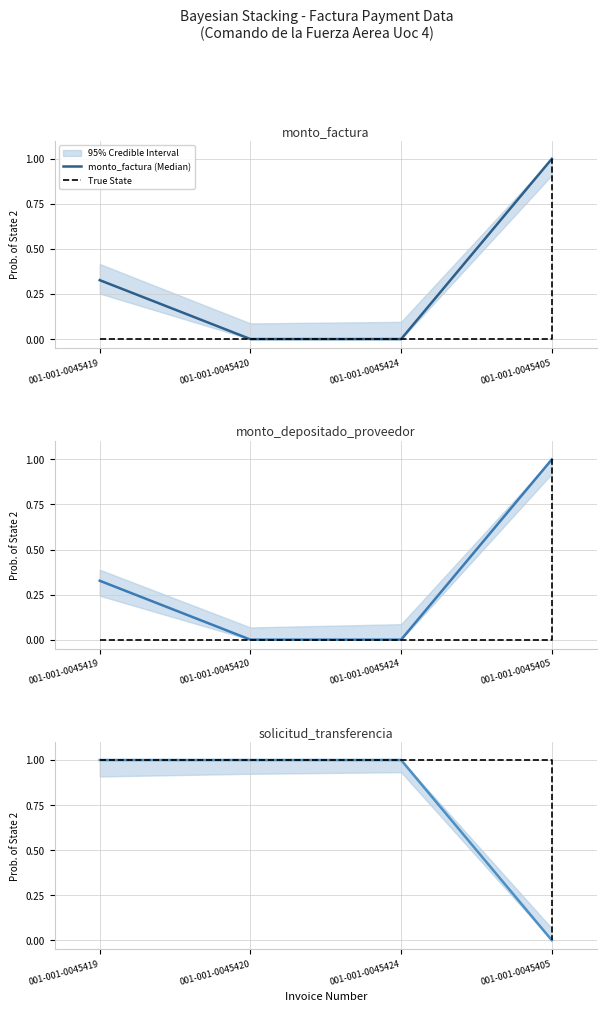

What is the label of the 2nd point from the right?

001-001-0045424